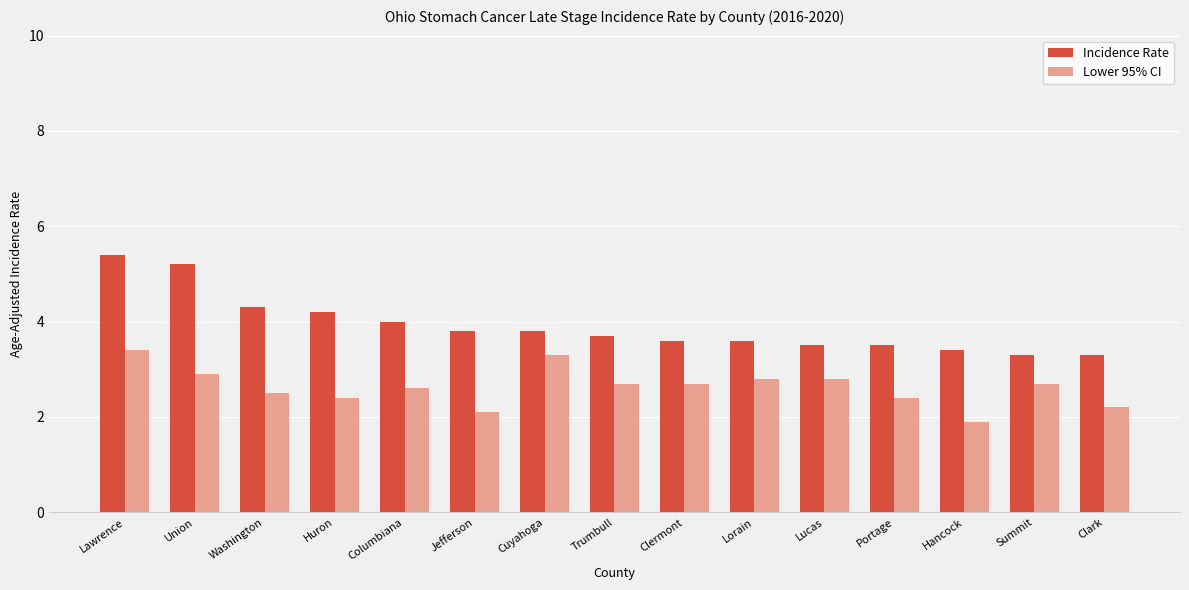

At which category is the sum across all series the highest?

Lawrence